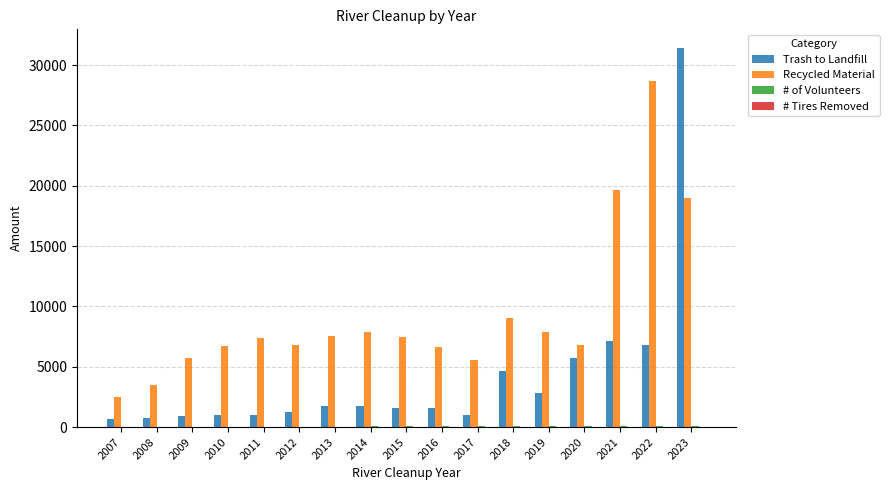

True or false: Recycled Material has a value of 4070 at 2023.

False